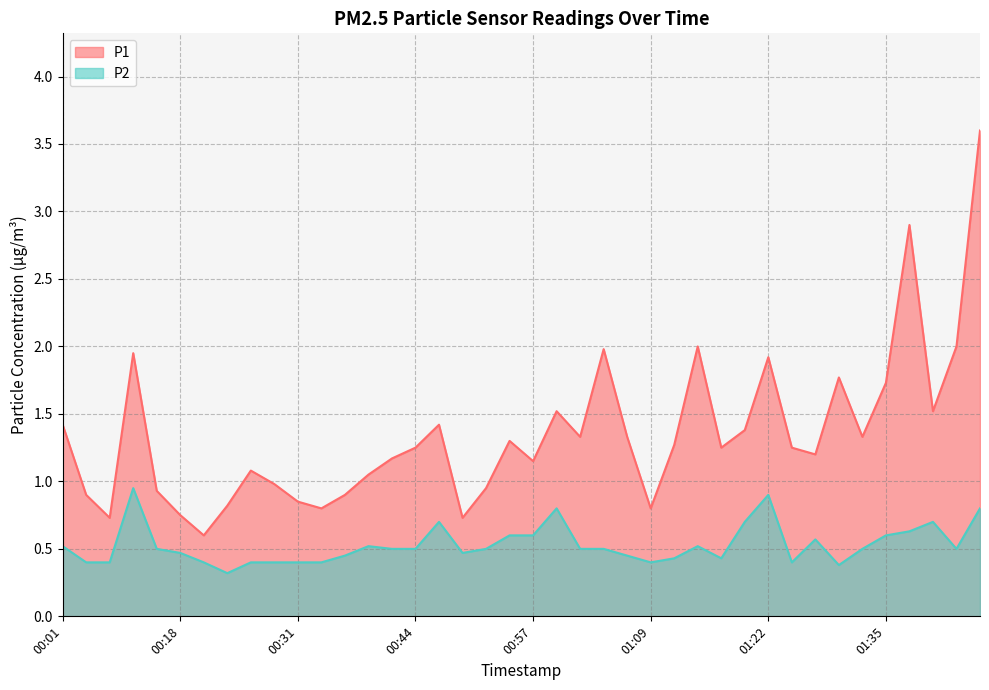

True or false: P2 and P1 intersect in this chart.

False